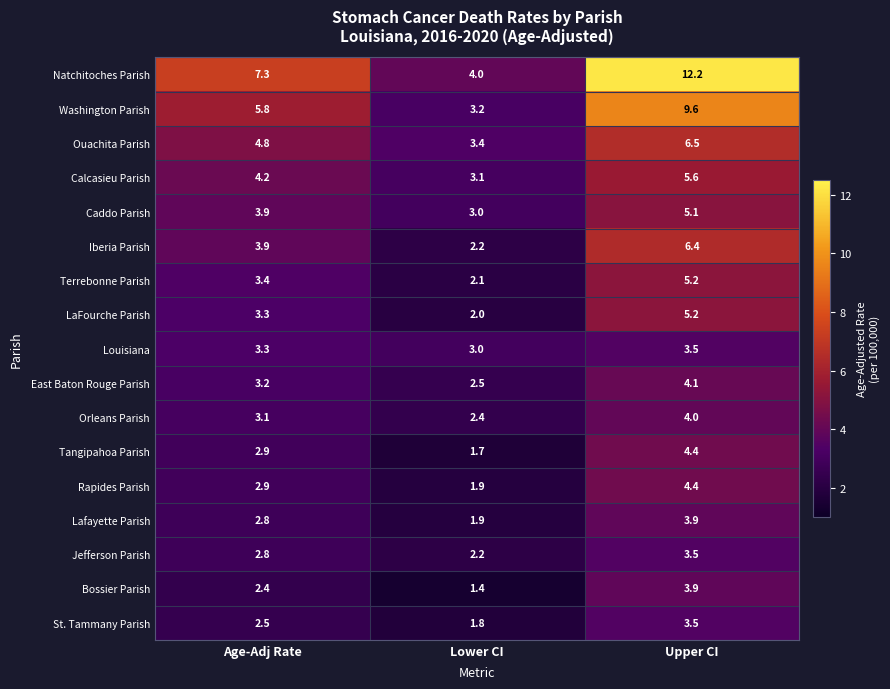

Which category has the highest value across all series?

Upper CI